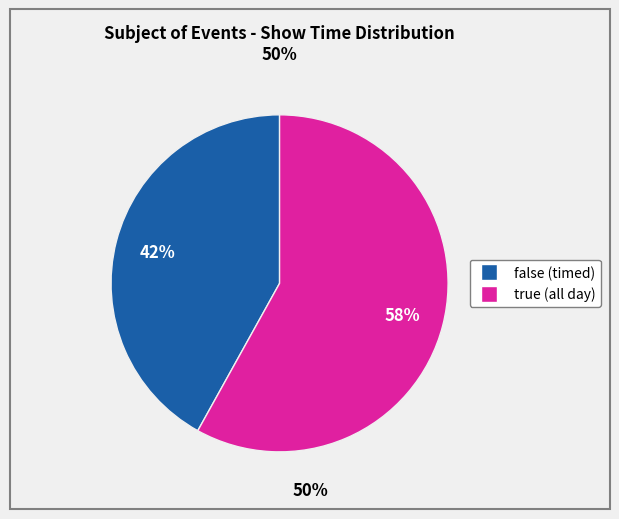

Is there a majority slice in this chart?

Yes